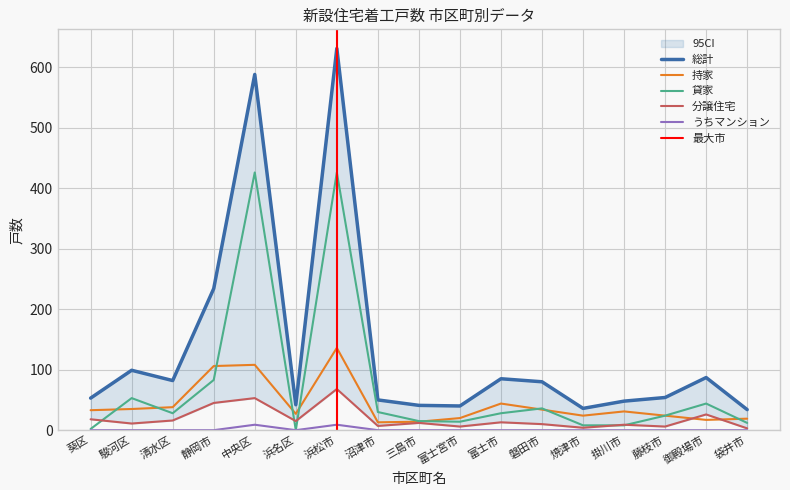

Is it true that 持家 equals 77 at 浜松市?

False